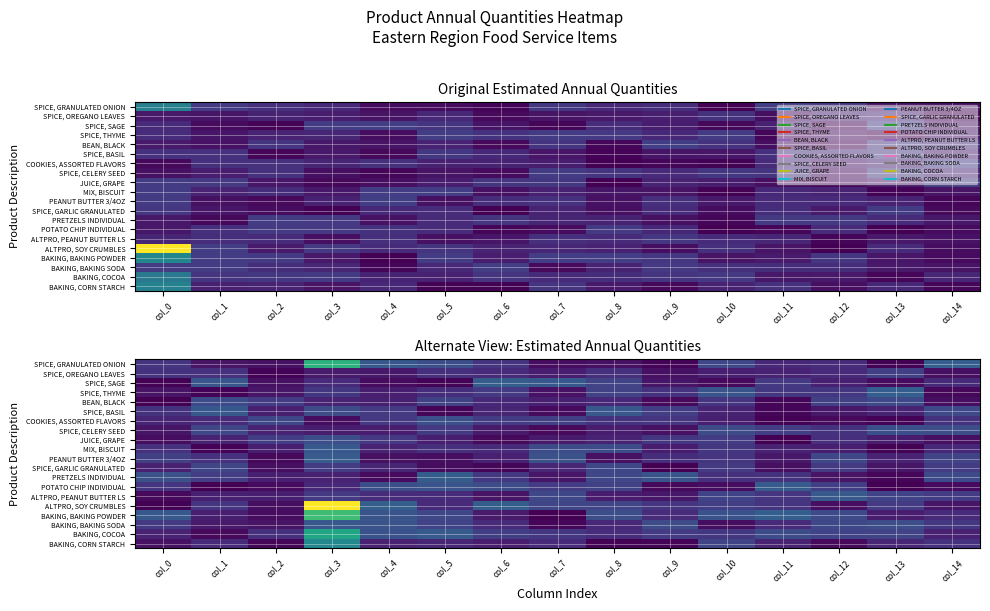

What is the total value across all series at col_11?

2895.8